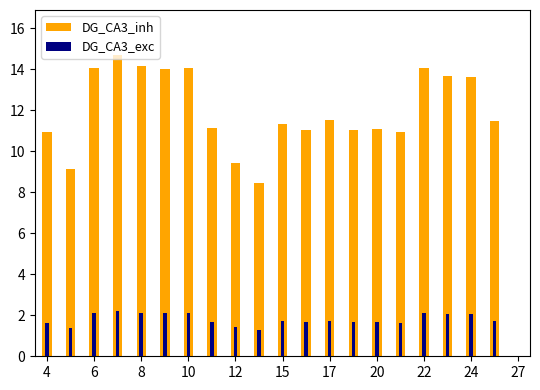

How many groups of bars are there?

21